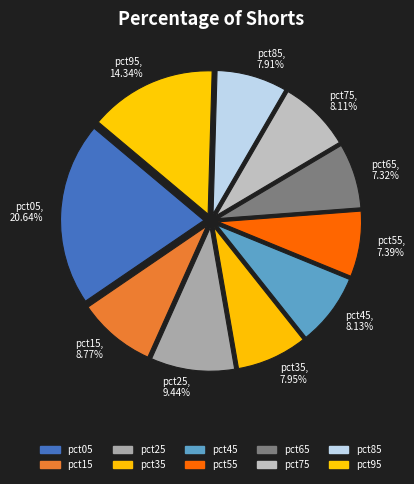

To the nearest percent, what is the difference between the pct25 and pct45 slice percentages?

1%